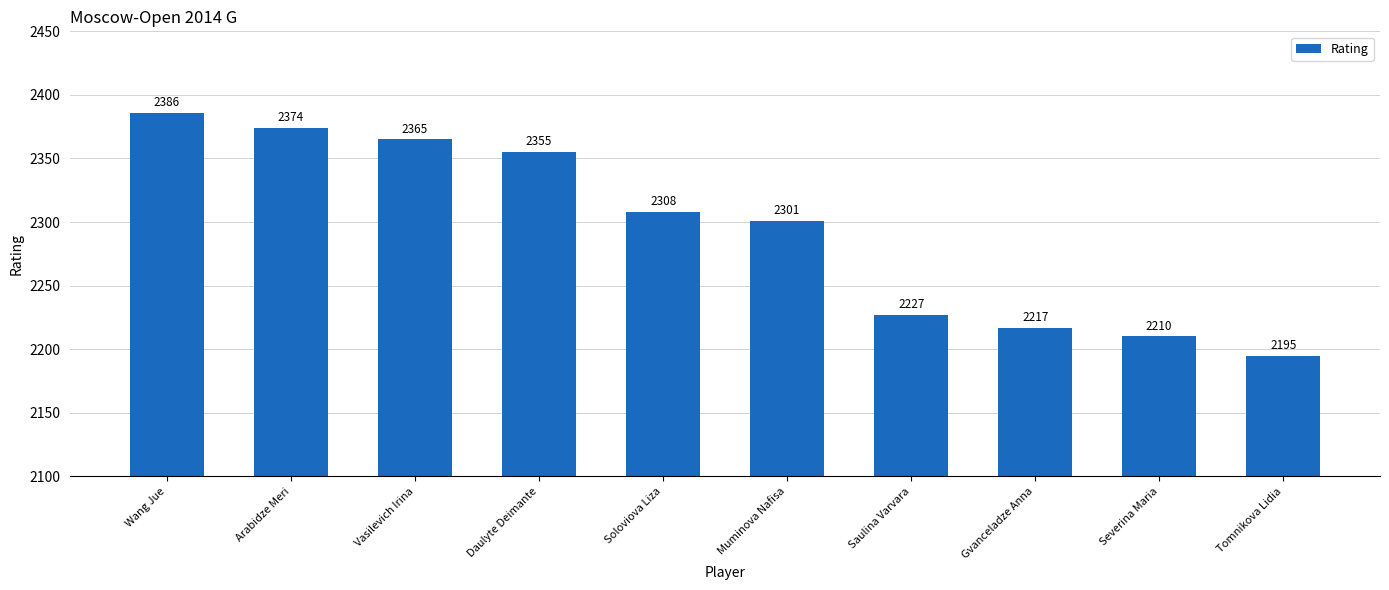

How many data points are less than 2308?

5